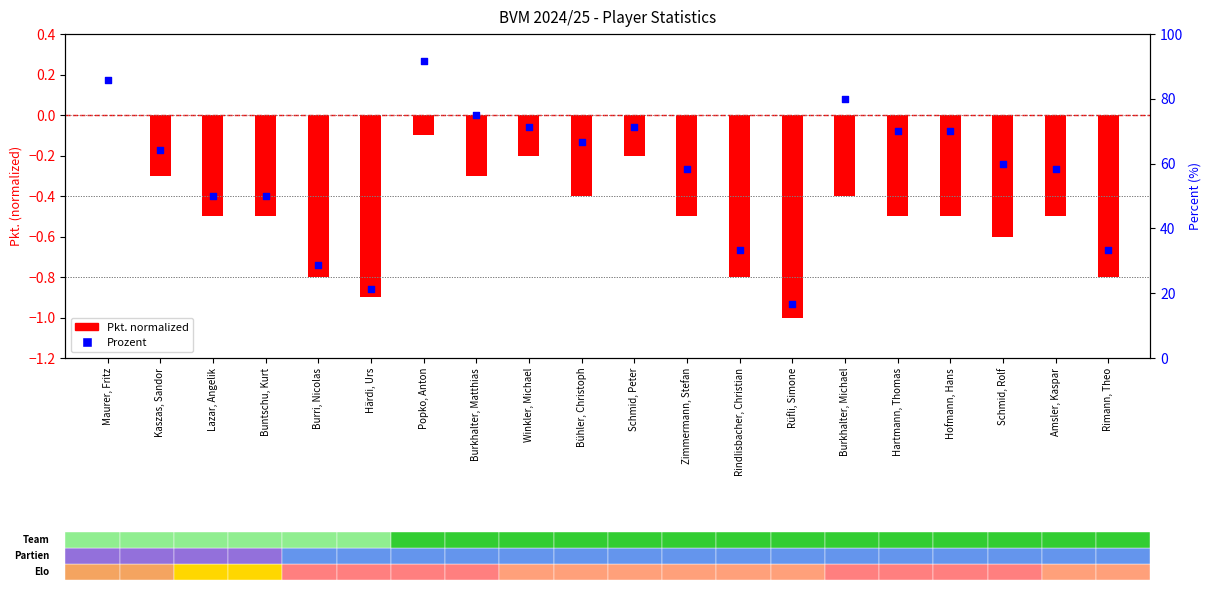

What is the ratio of the value at Burkhalter, Michael to the value at Bühler, Christoph?

1.2